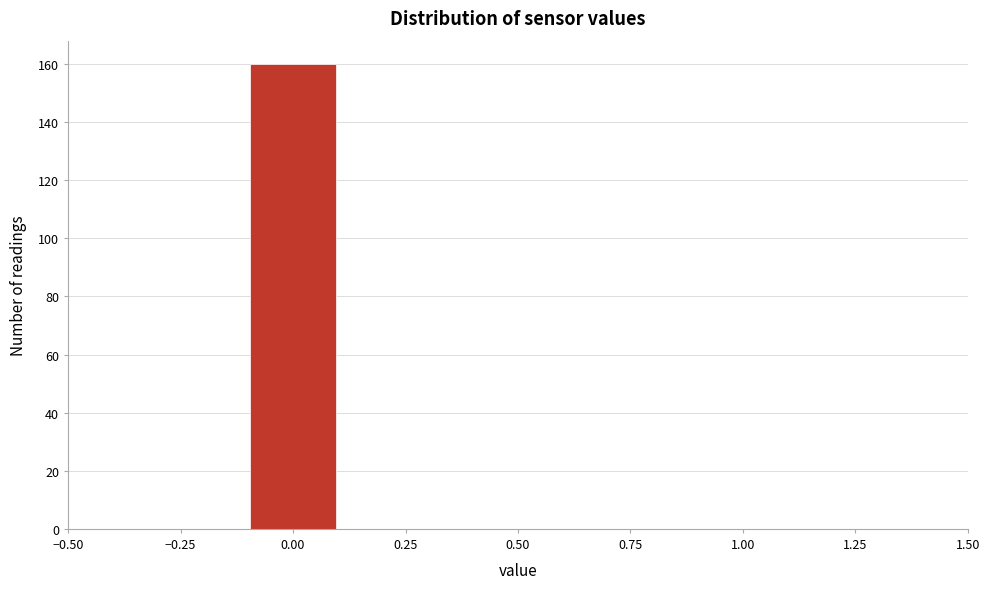

Reading left to right, list every bar in this chart as the range it spans on the x-axis followed by its height. The values are not printed on the chart, so give them approximately, as read against the axis.

-0.5 to -0.3: 0
-0.3 to -0.1: 0
-0.1 to 0.1: 160
0.1 to 0.3: 0
0.3 to 0.5: 0
0.5 to 0.7: 0
0.7 to 0.9: 0
0.9 to 1.1: 0
1.1 to 1.3: 0
1.3 to 1.5: 0